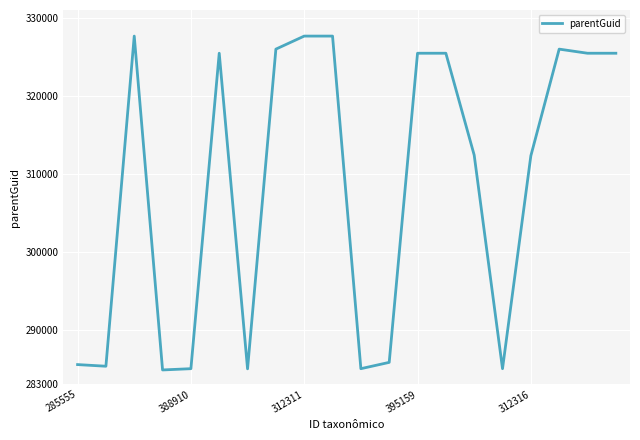

What is the greatest value displayed?

327656